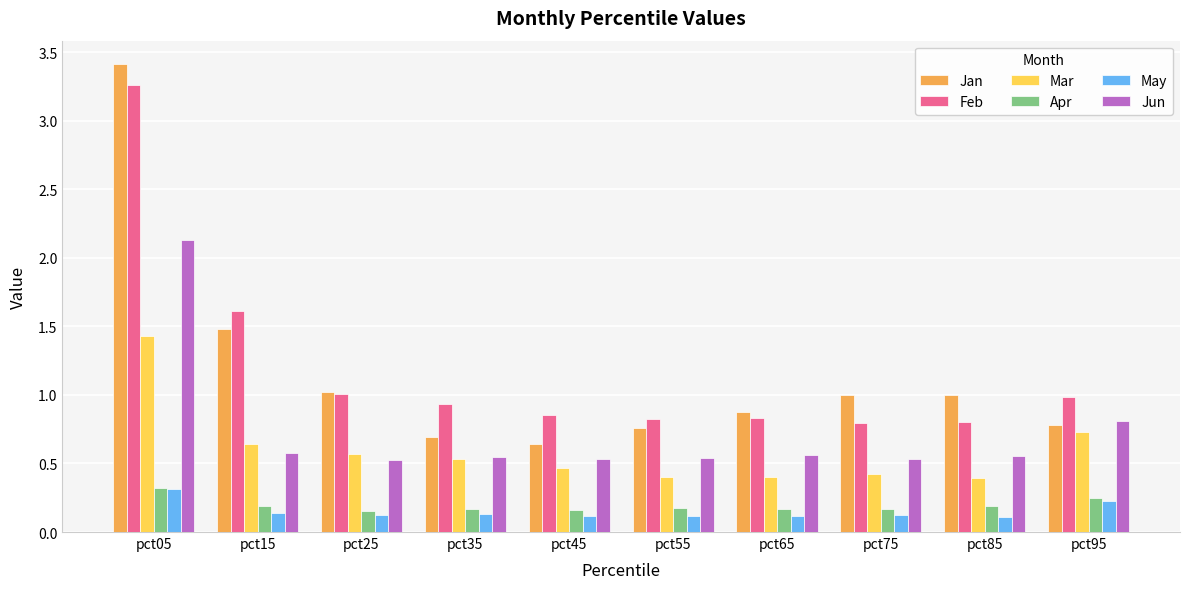

What is the sum of all Jun values?

7.3